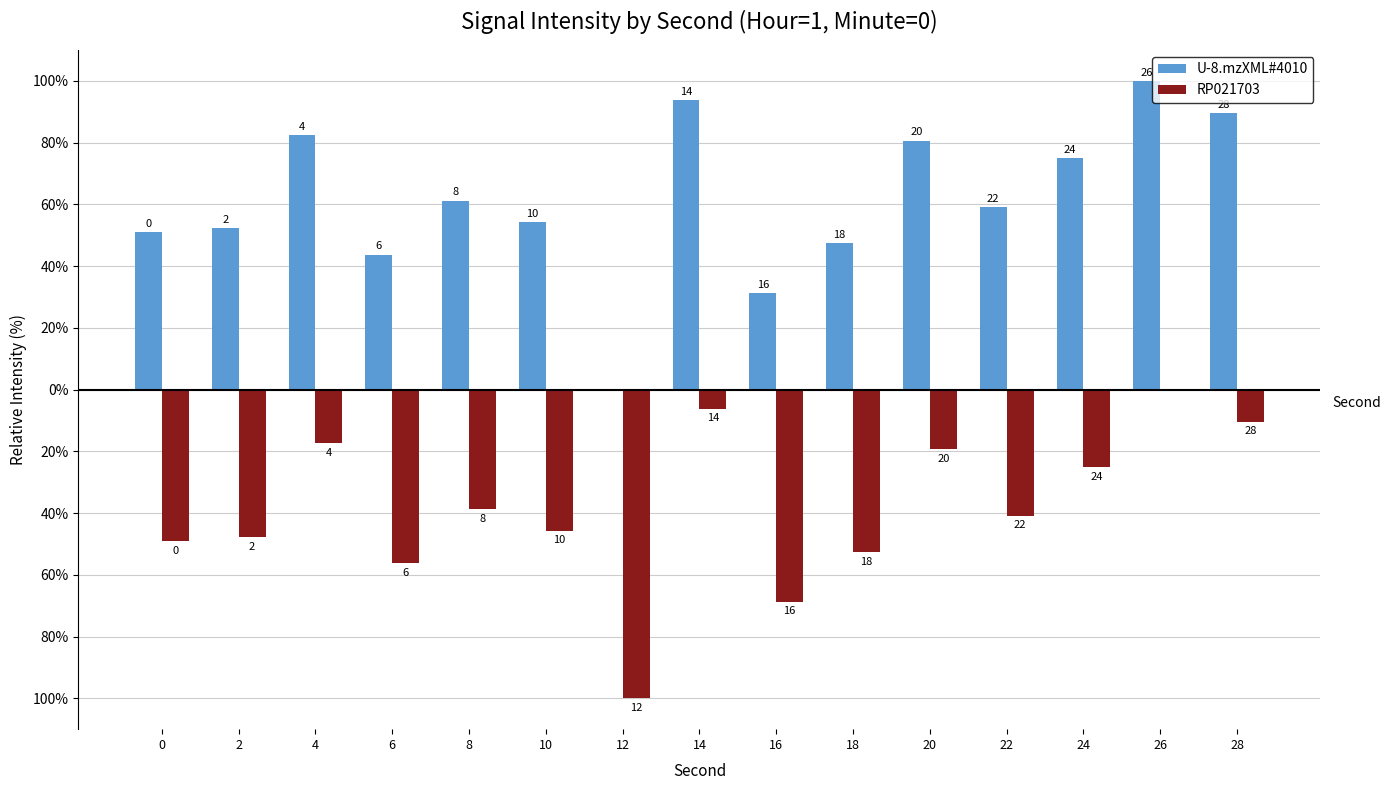

The value of RP021703 at 0 is -49.1. True or false?

True